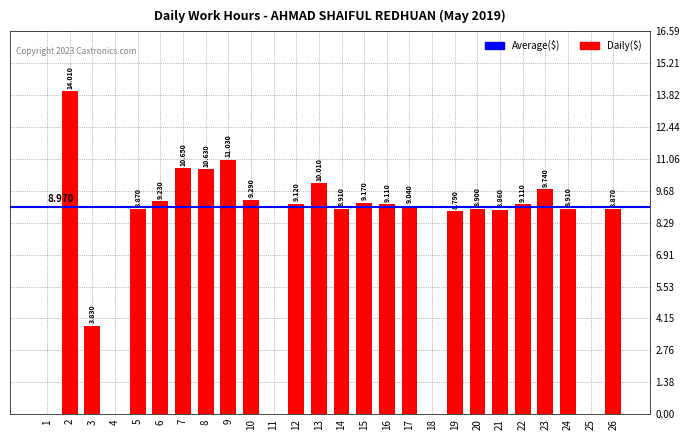

The value at 5 is 8.9. True or false?

True